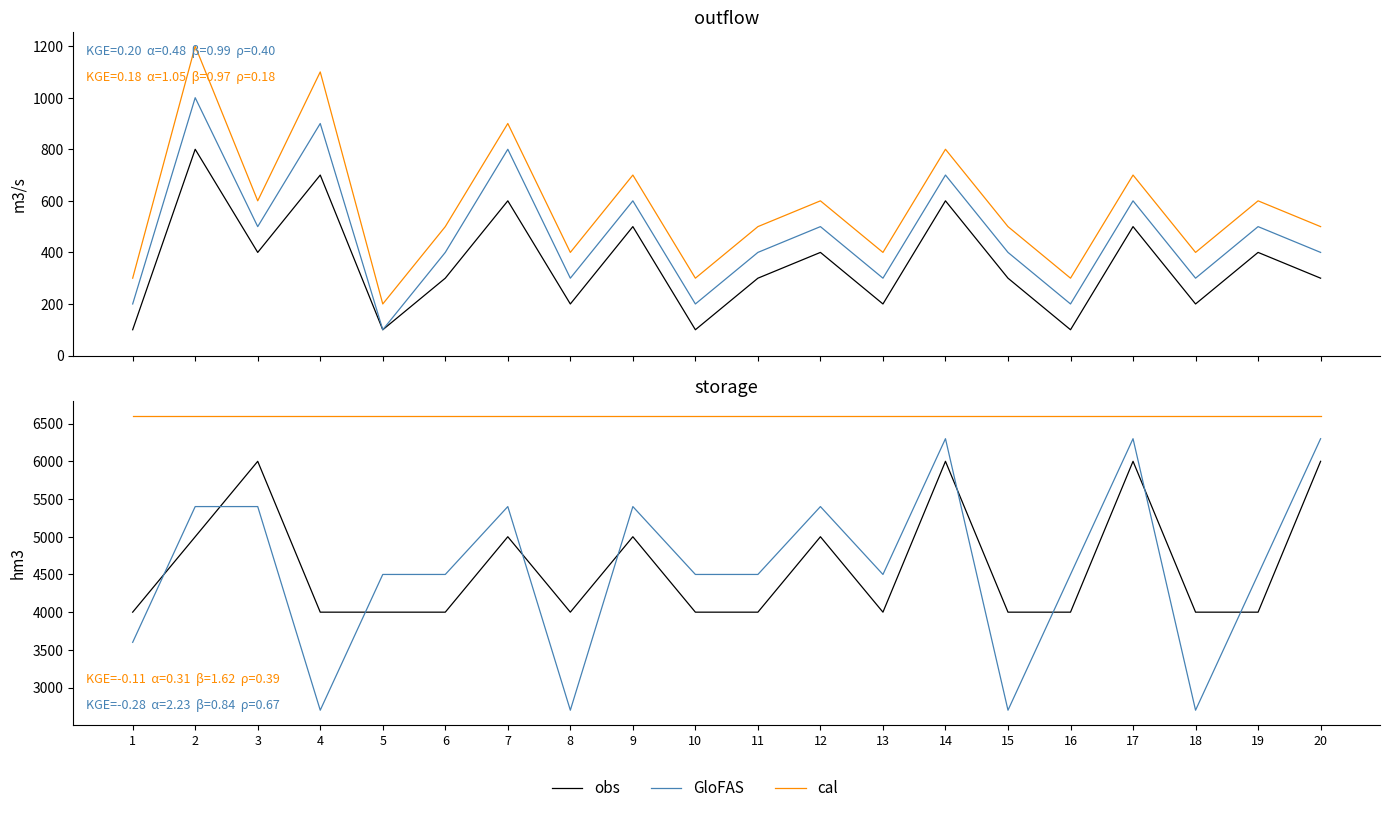

Is it true that obs equals 4000 at 8?

True